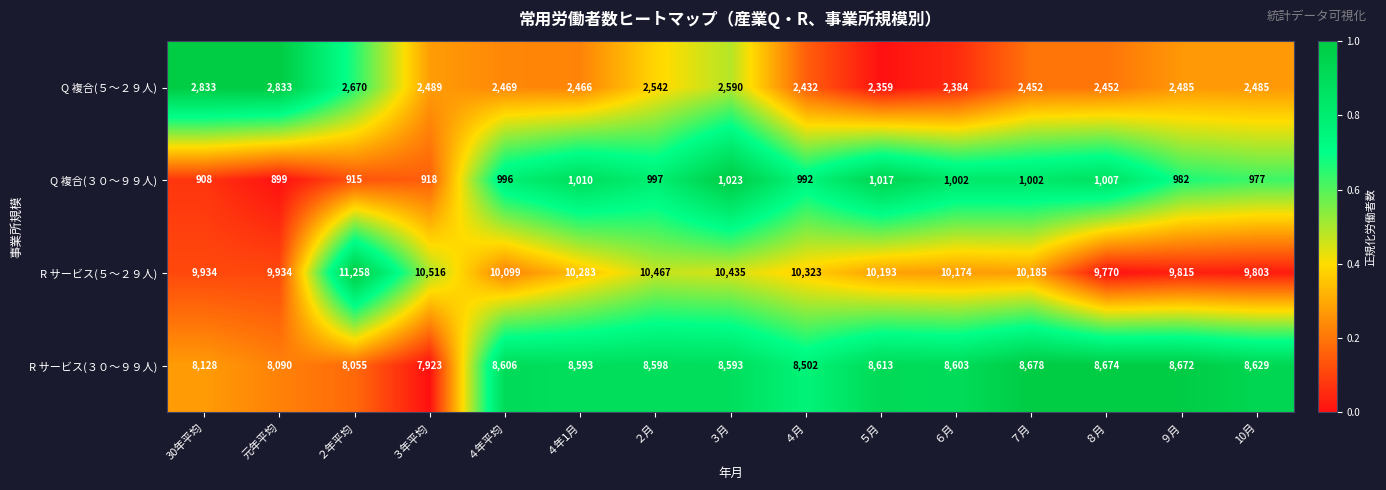

Is it true that R サービス(３０～９９人) equals 8055 at ２年平均?

True